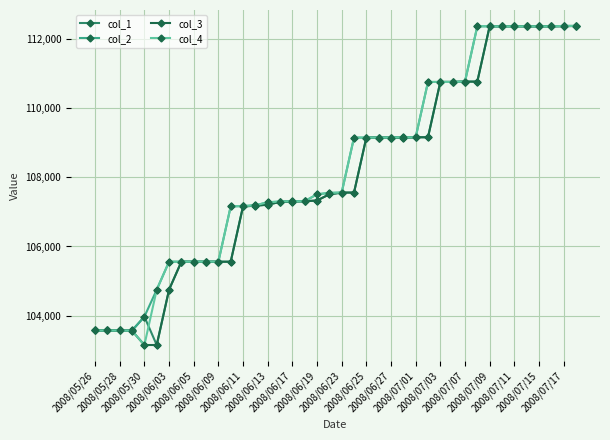

What is the maximum value for col_3?

112380